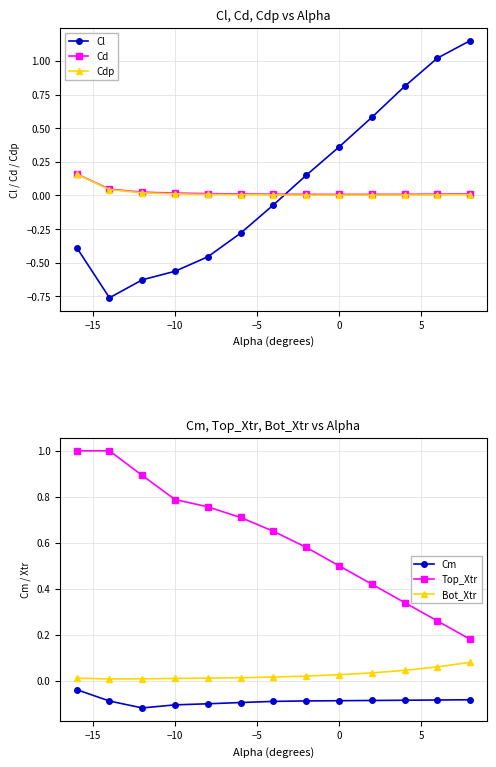

True or false: Cd and Top_Xtr intersect in this chart.

False